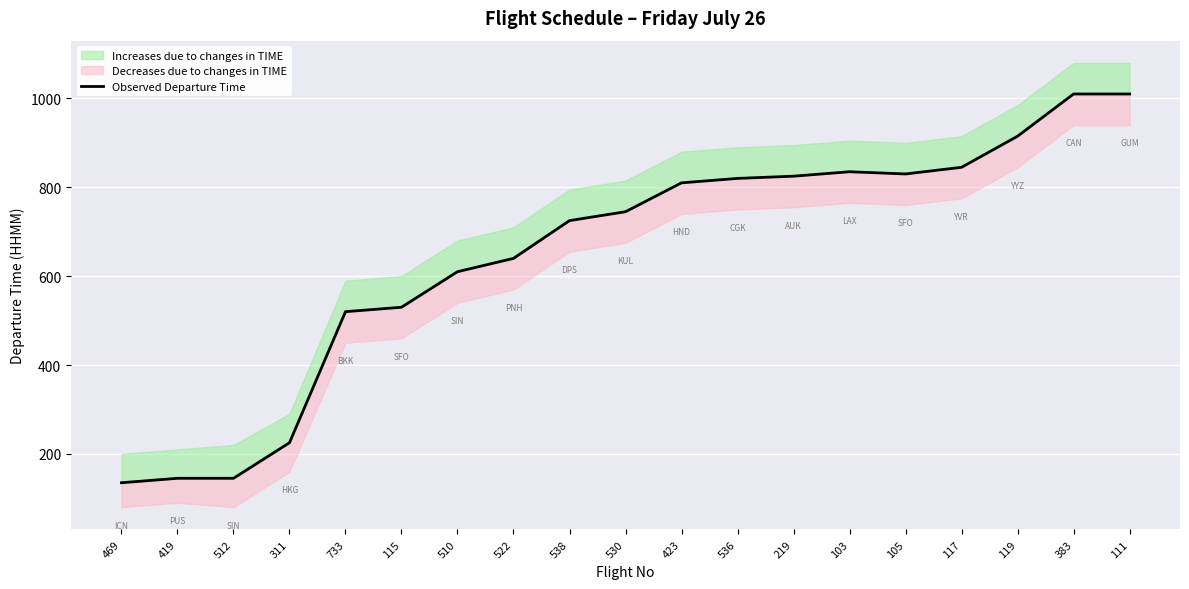

True or false: the data shows 530 at 115.

True